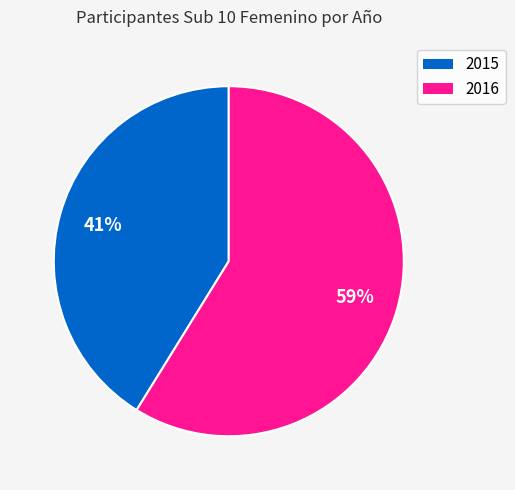

To the nearest percent, what is the average slice percentage?

50%